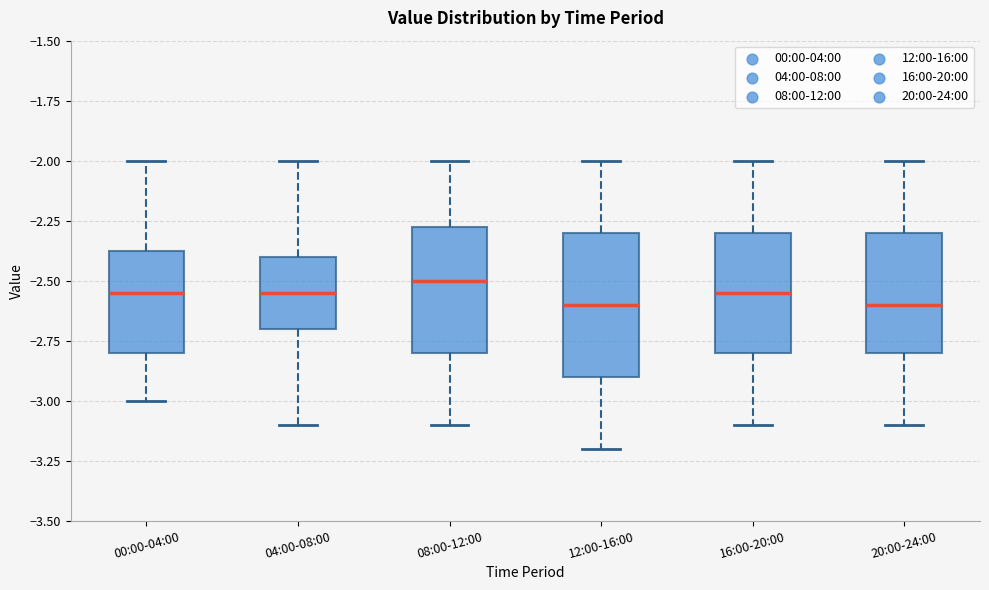

Where does the upper whisker of the box for 00:00-04:00 end on the y-axis? The values are not printed on the chart, so give them approximately, as read against the axis.

-2.00